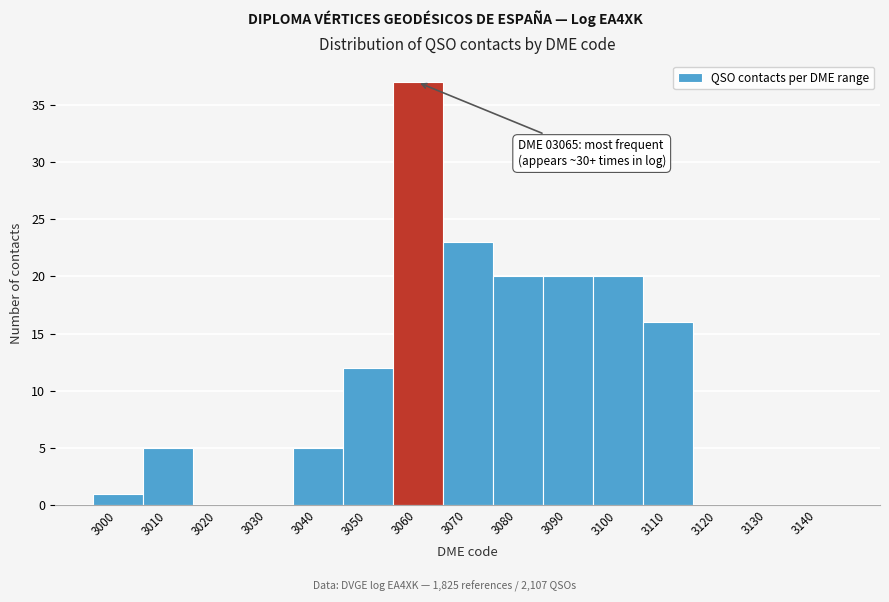

Reading left to right, extract all data points from this chart.

3000=1	3010=5	3020=0	3030=0	3040=5	3050=12	3060=37	3070=23	3080=20	3090=20	3100=20	3110=16	3120=0	3130=0	3140=0